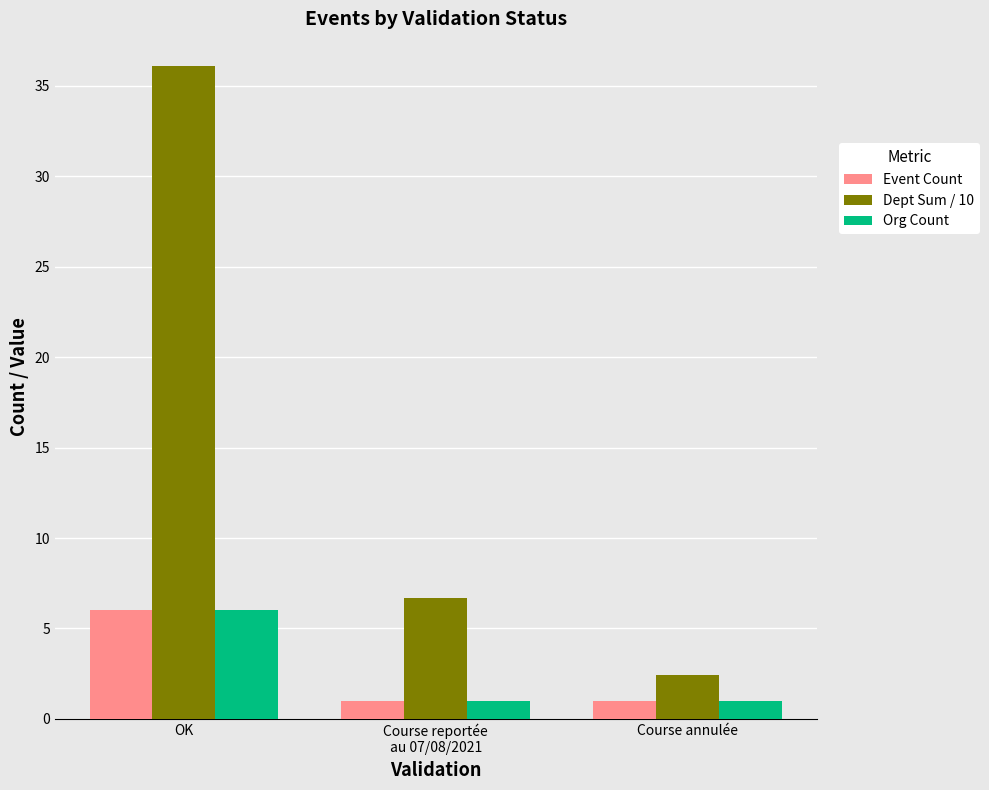

Is it true that Org Count equals 9.8 at OK?

False